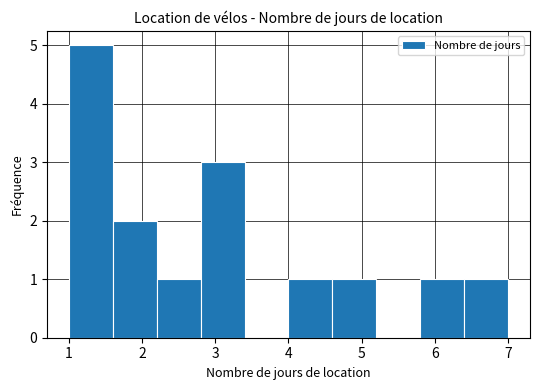

Over which range of the x-axis is the bar tallest?

1.0 to 1.6